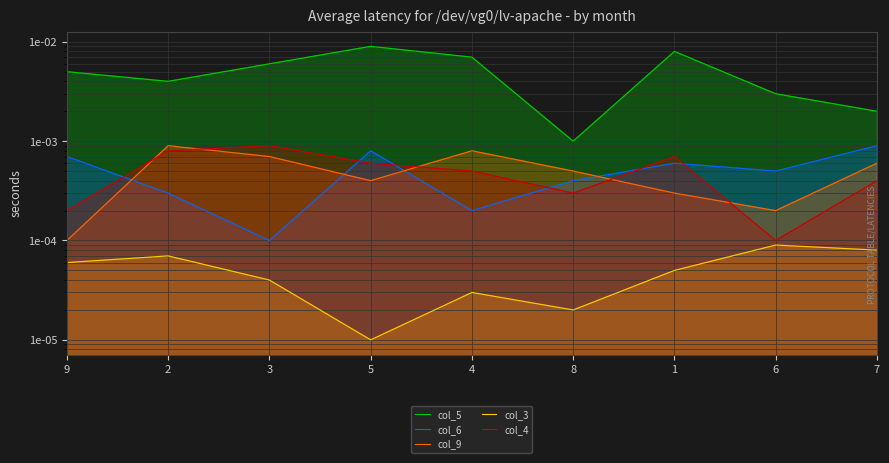

Rank the series by their maximum value, from lowest to highest.

col_3, col_6, col_9, col_4, col_5